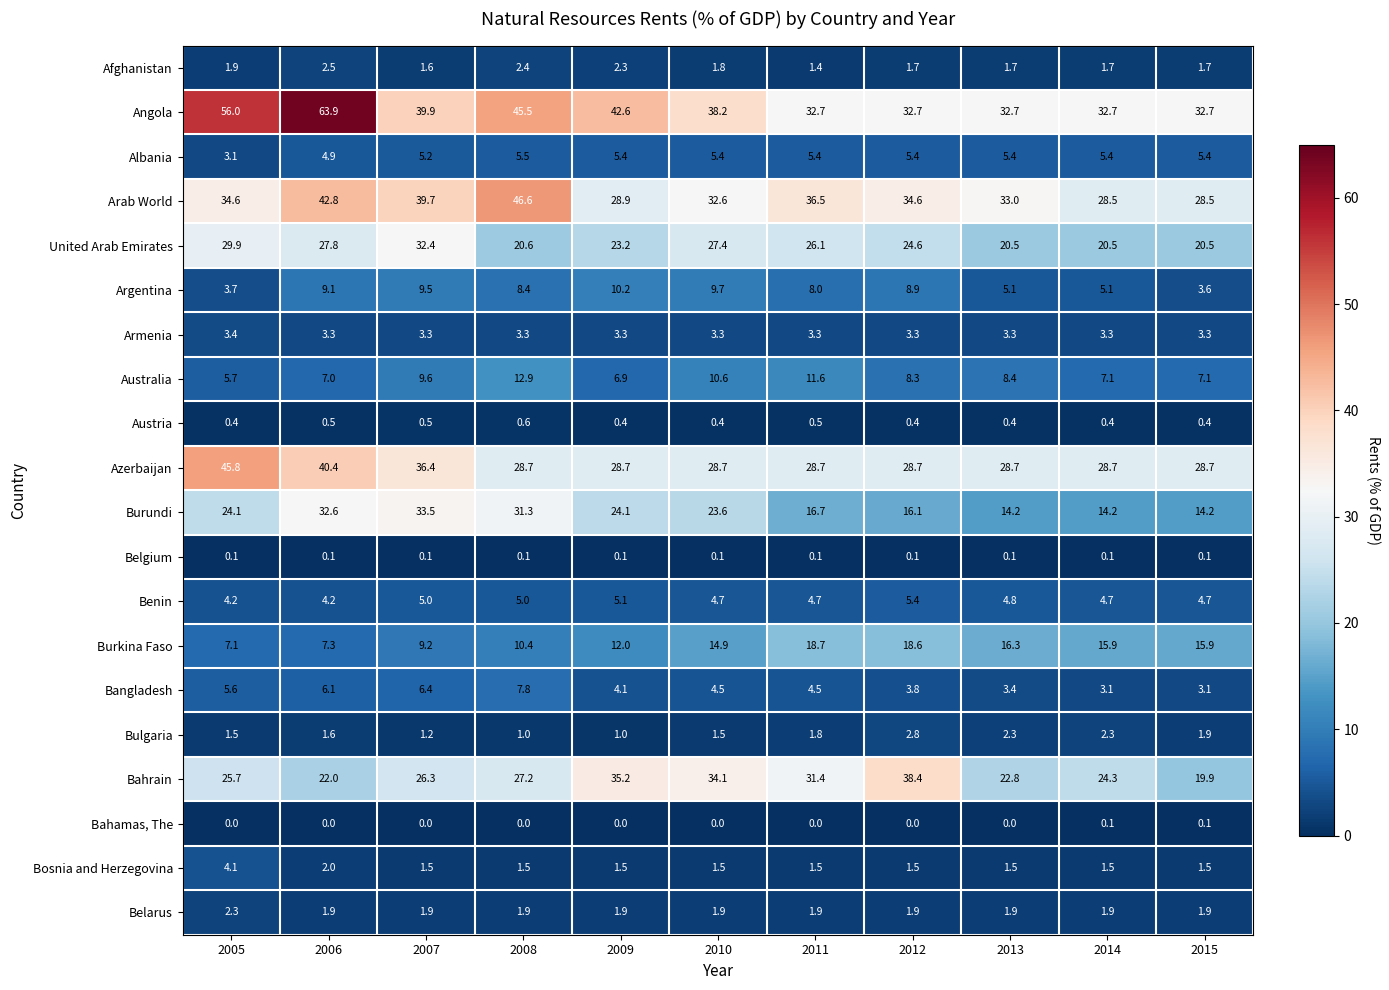

What is the difference between the highest and lowest values at 2007?

39.9